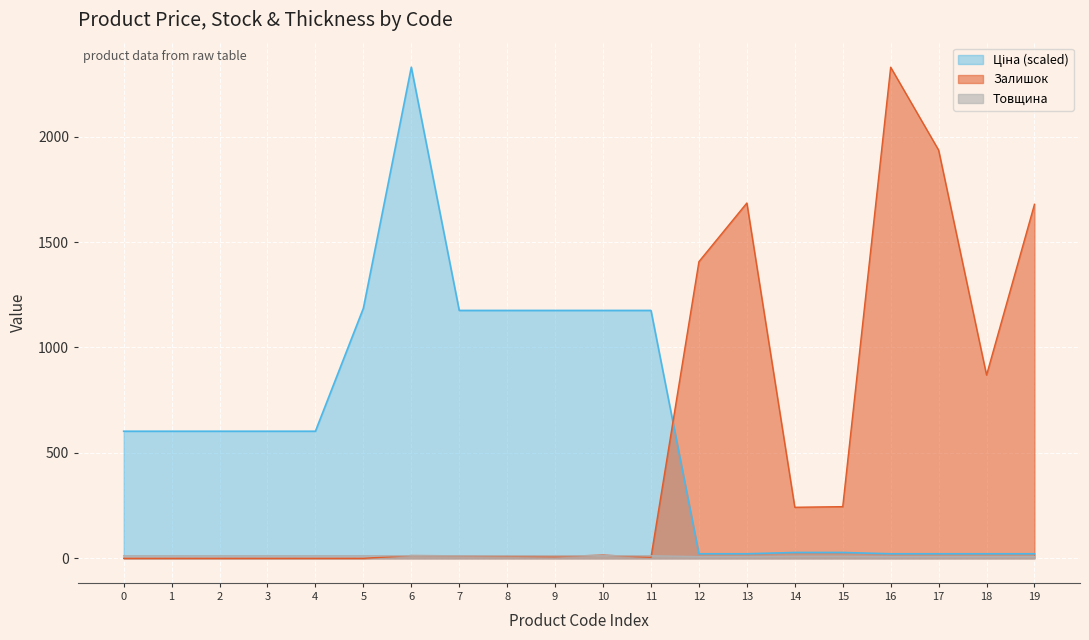

True or false: Товщина and Залишок intersect in this chart.

True